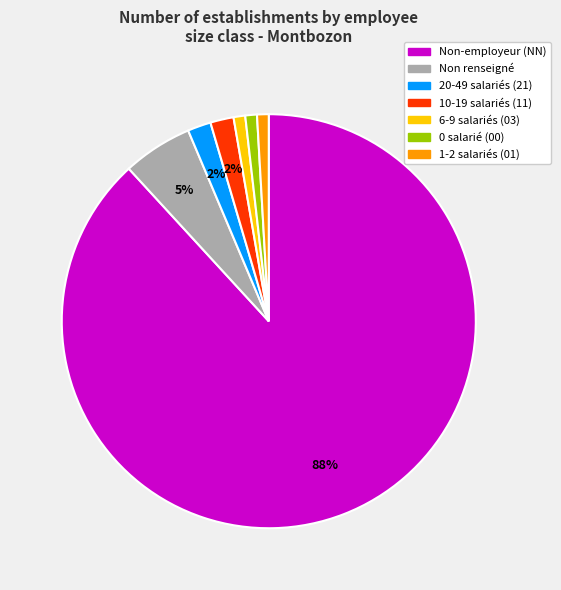

How many segments does this pie chart have?

7